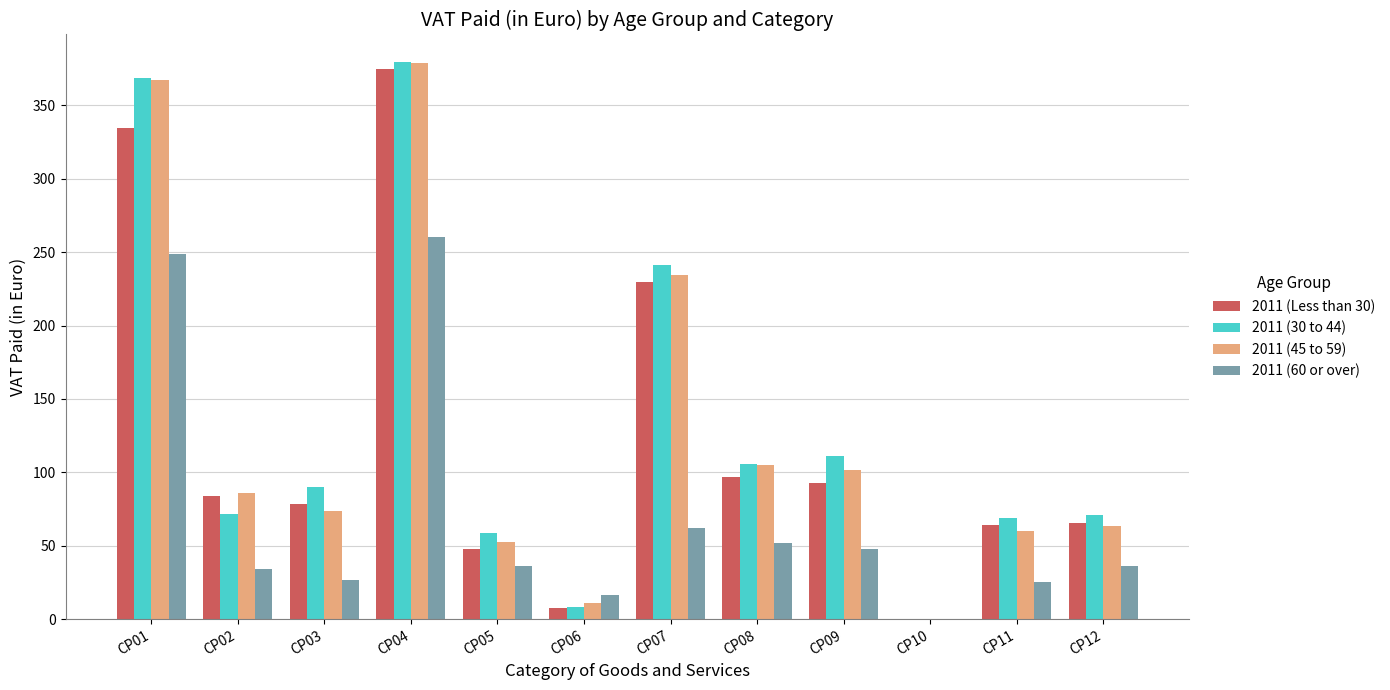

Does the chart contain stacked bars?

No